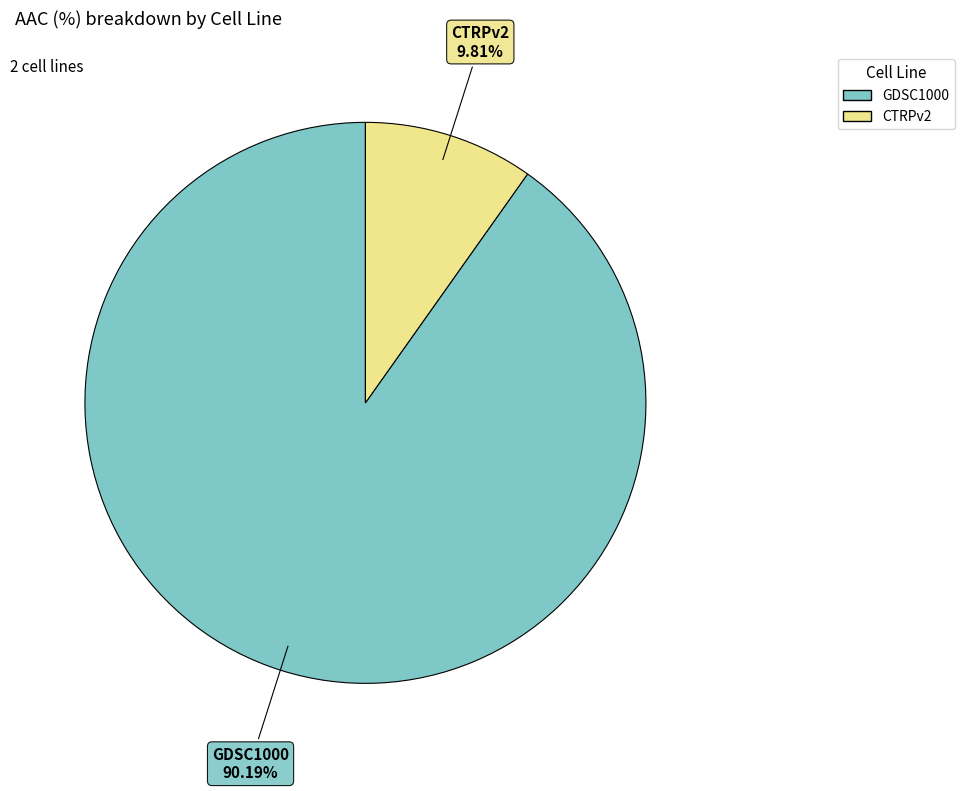

Is there any slice that represents more than half of the pie?

Yes